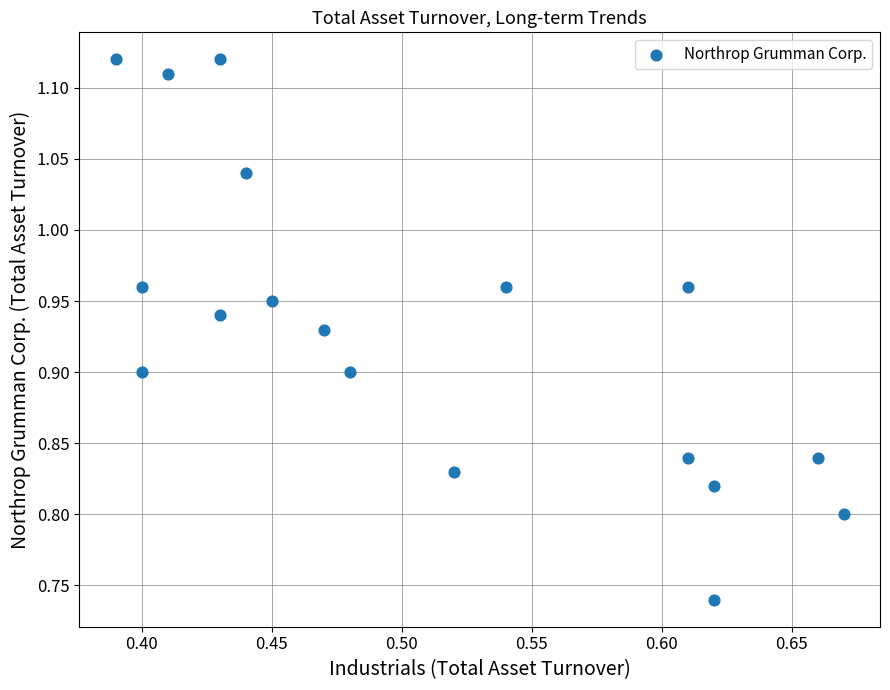

What is the range of X values (max minus min)?

0.3